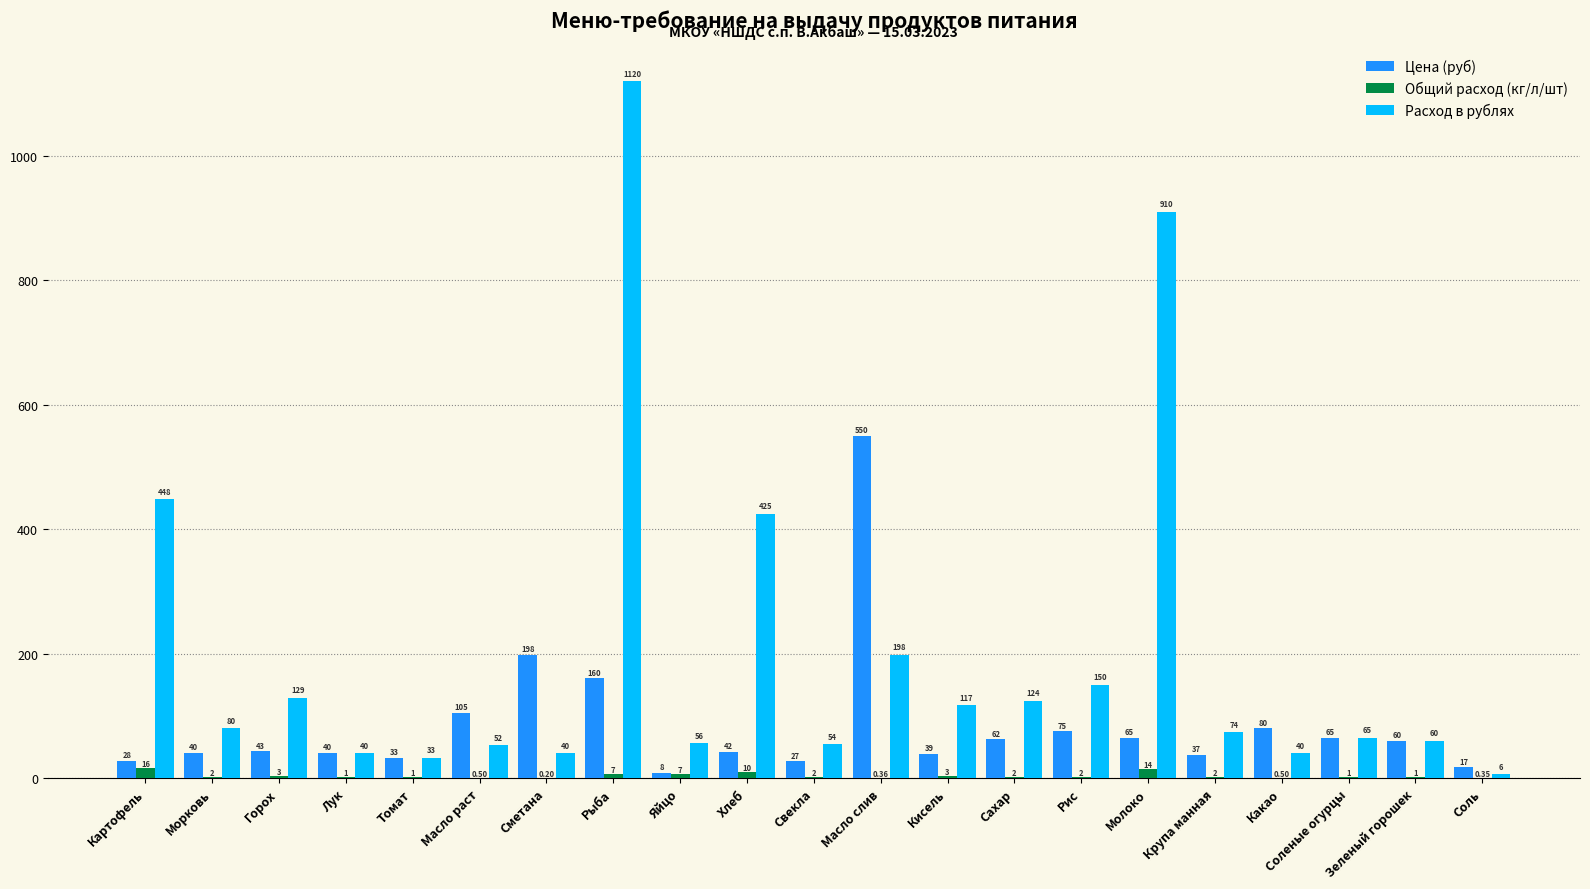

Which series has the largest total across all categories?

Расход в рублях